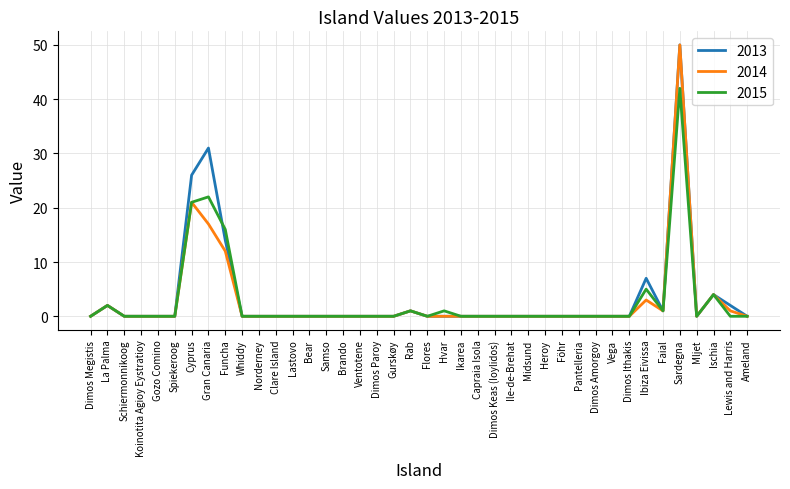

Reading right to left, list all the values displayed in this chart.

2013: 0	2	4	0	50	1	7	0	0	0	0	0	0	0	0	0	0	0	0	0	1	0	0	0	0	0	0	0	0	0	0	14	31	26	0	0	0	0	2	0
2014: 0	1	4	0	50	1	3	0	0	0	0	0	0	0	0	0	0	0	0	0	1	0	0	0	0	0	0	0	0	0	0	12	17	21	0	0	0	0	2	0
2015: 0	0	4	0	42	1	5	0	0	0	0	0	0	0	0	0	0	0	1	0	1	0	0	0	0	0	0	0	0	0	0	16	22	21	0	0	0	0	2	0